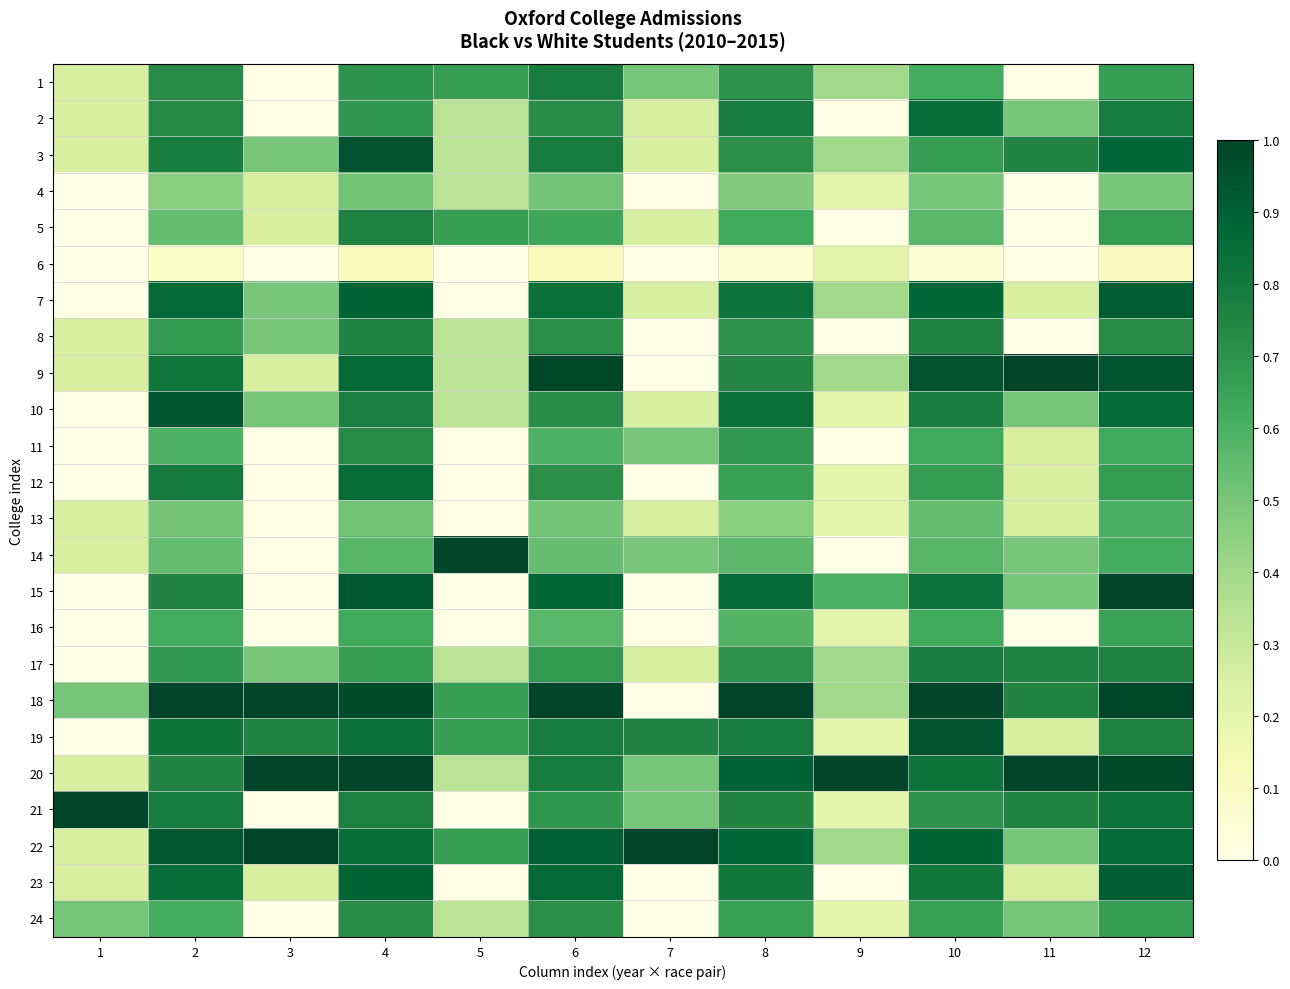

What is the total value across all series at 6?

17.0